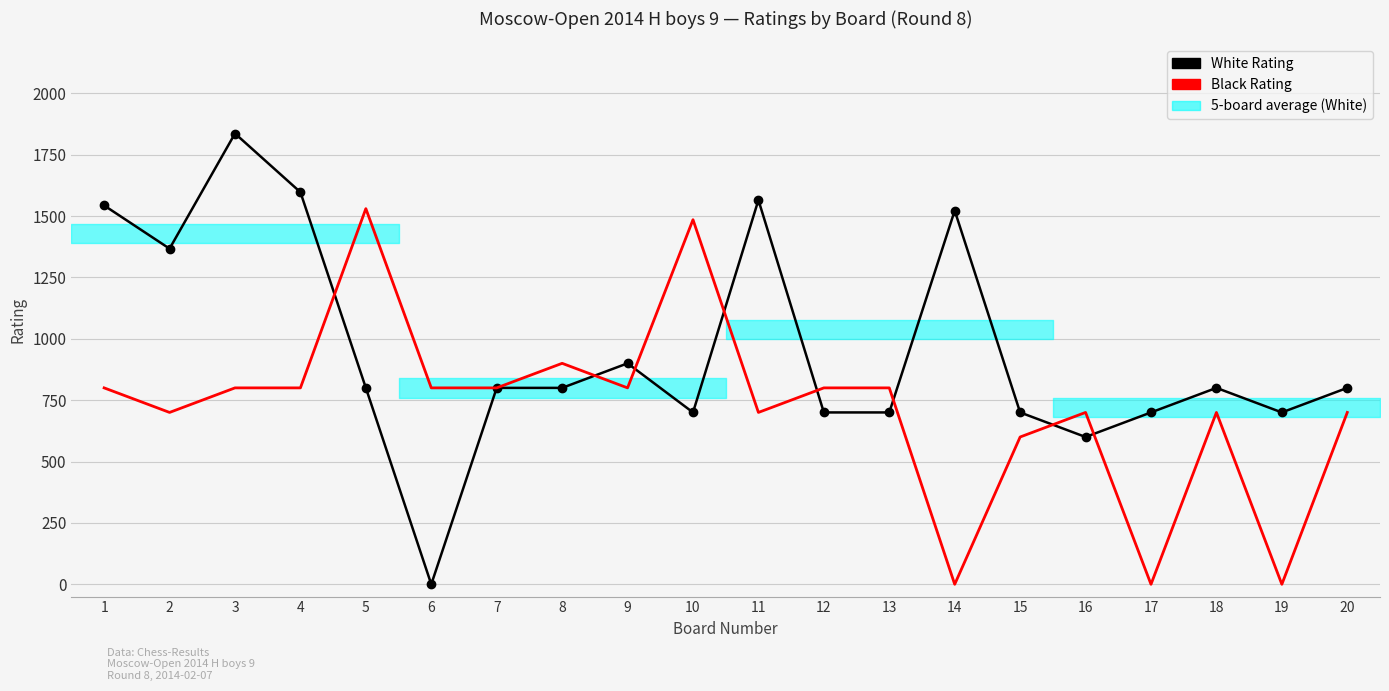

Is this an area chart (filled region under the line)?

No